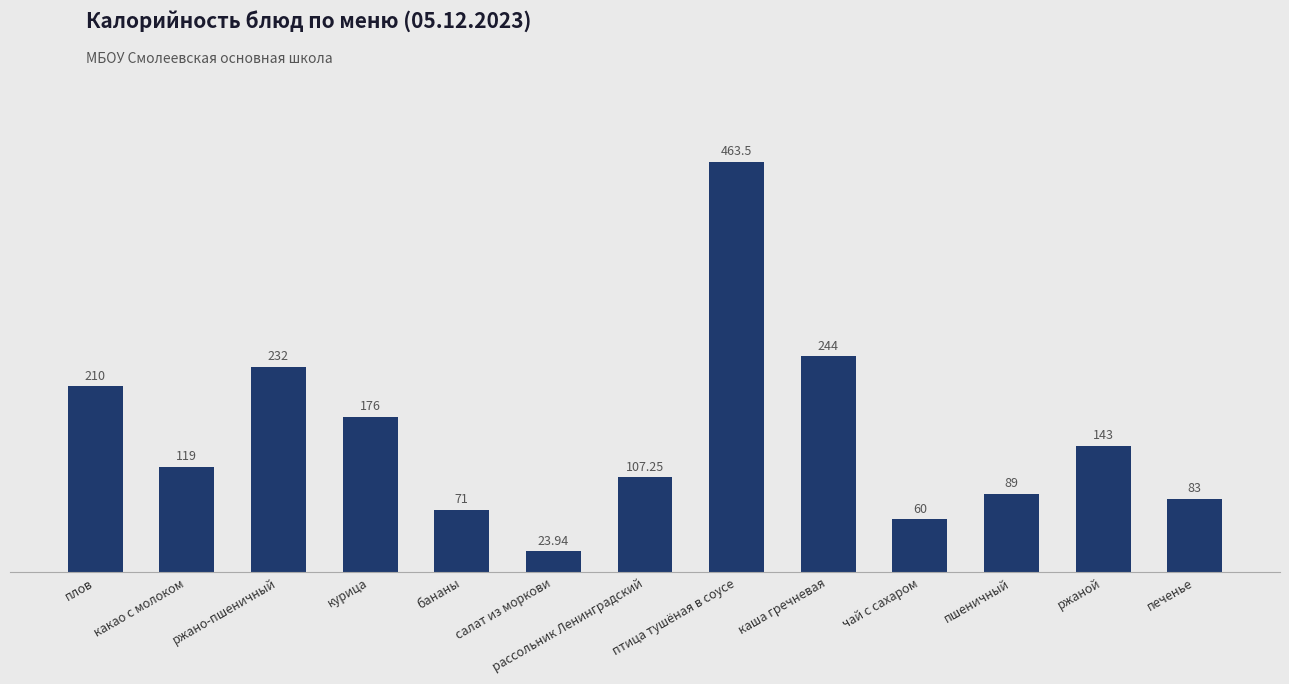

List the labels in order of value, smallest first.

салат из моркови, чай с сахаром, бананы, печенье, пшеничный, рассольник Ленинградский, какао с молоком, ржаной, курица, плов, ржано-пшеничный, каша гречневая, птица тушёная в соусе